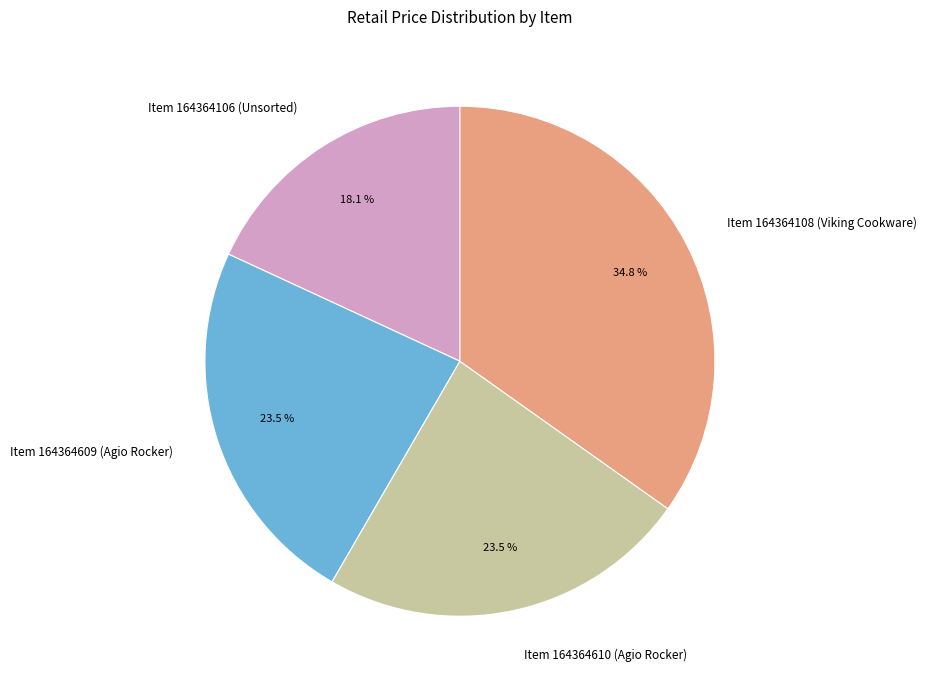

How many slices are in this pie chart?

4